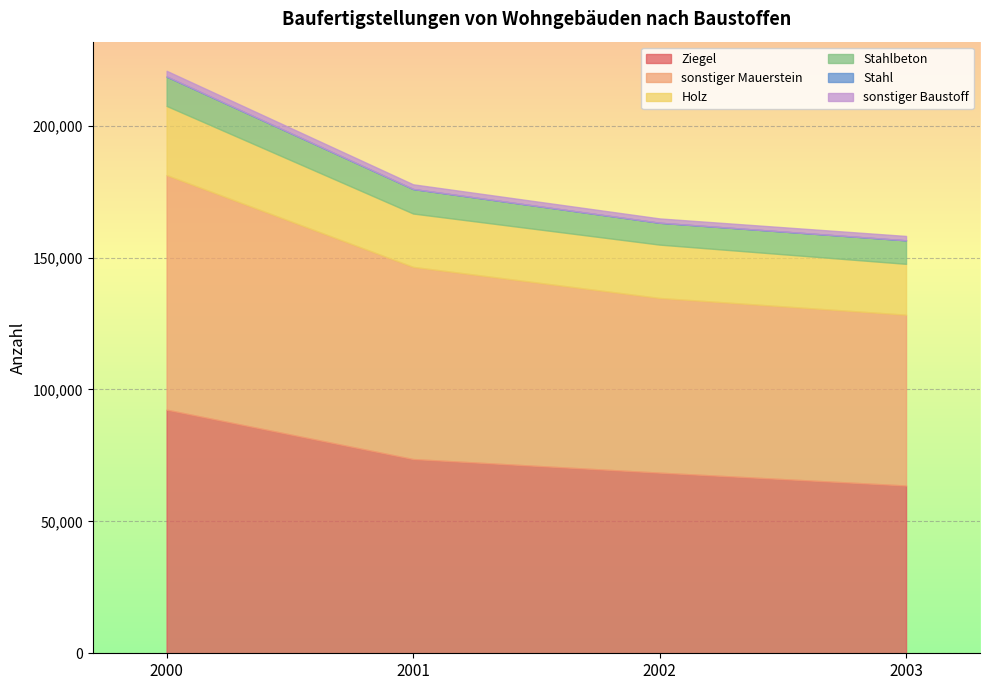

Which series has the largest total across all categories?

Ziegel